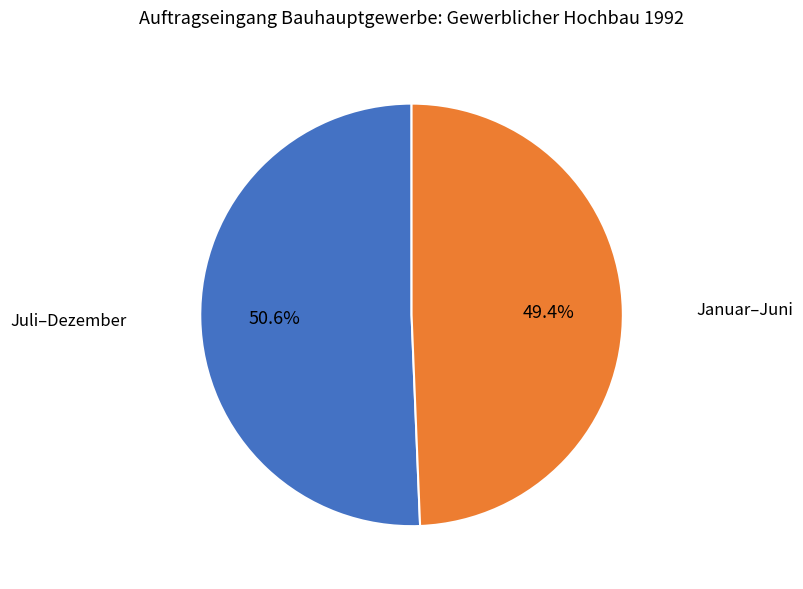

Does any single category account for the majority?

Yes